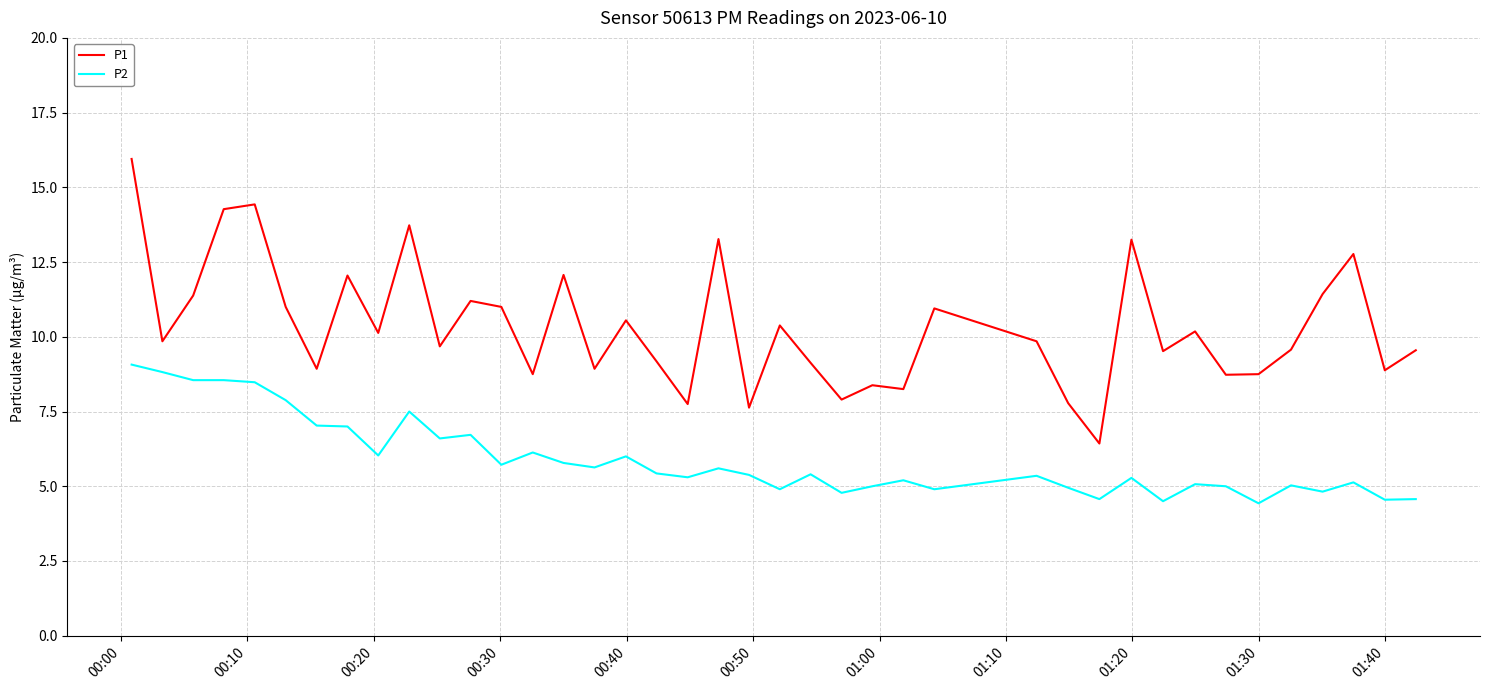

What is the difference between the maximum and minimum values in the P1 series?

9.5